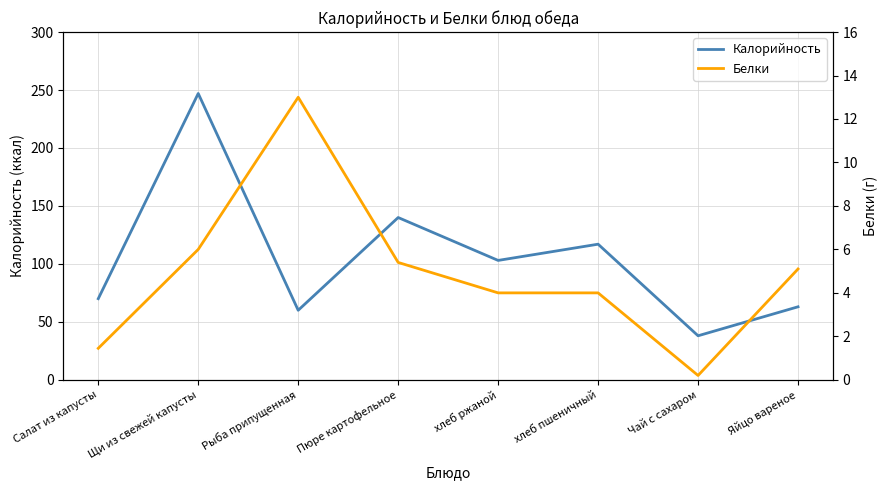

What is the value of the Белки point at the 6th from the left?

4.0